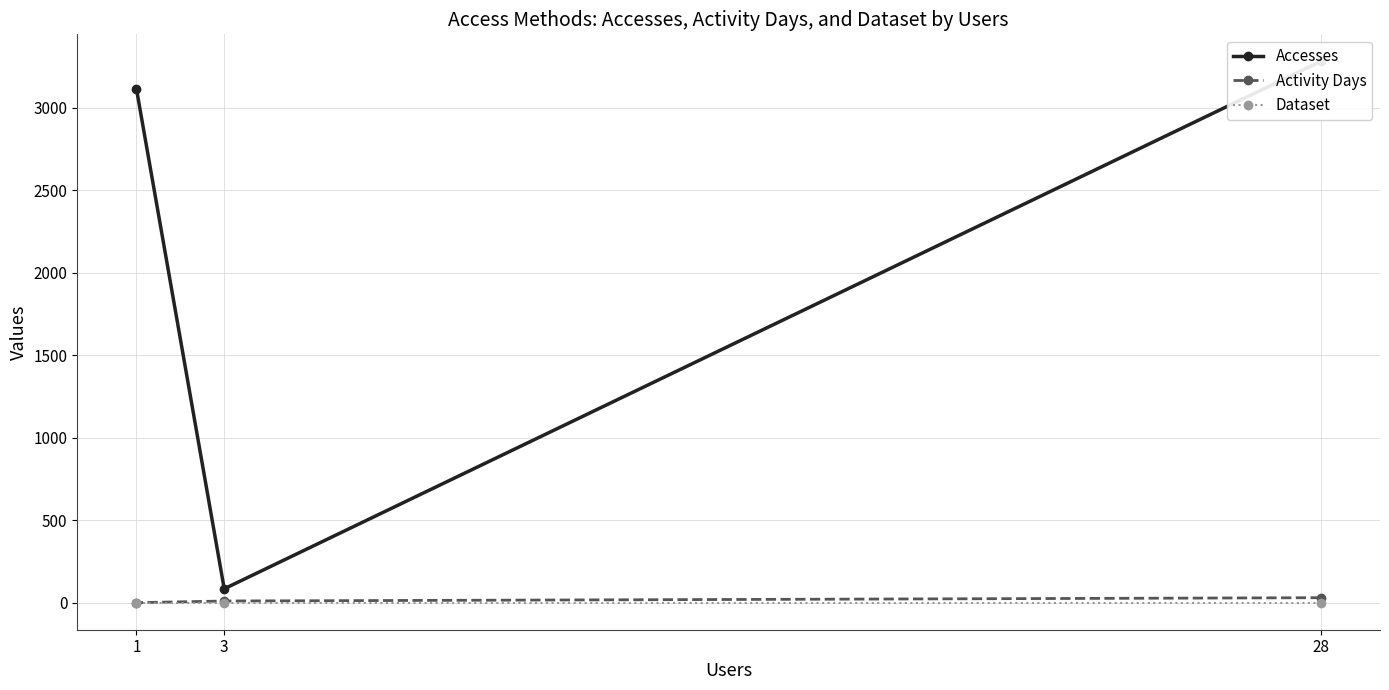

What is the spread (max minus min) of values at 1?

3112